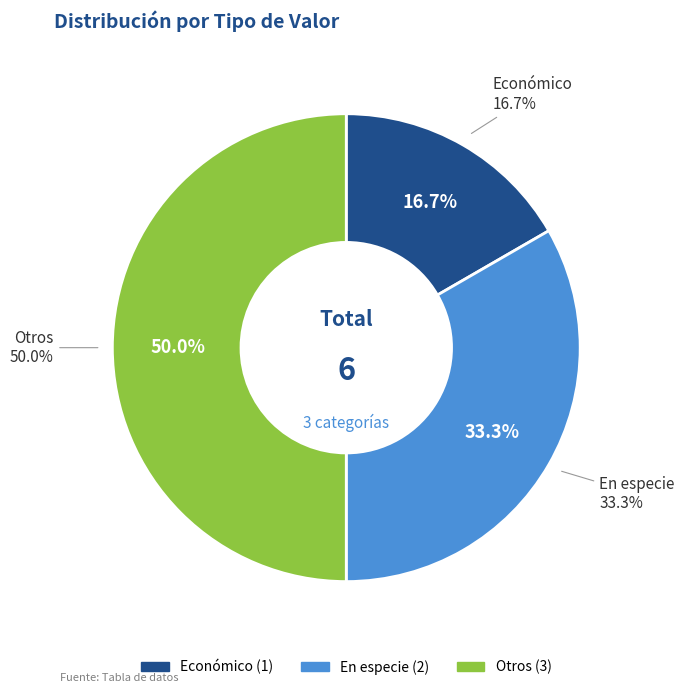

Count the number of slices in the pie.

3